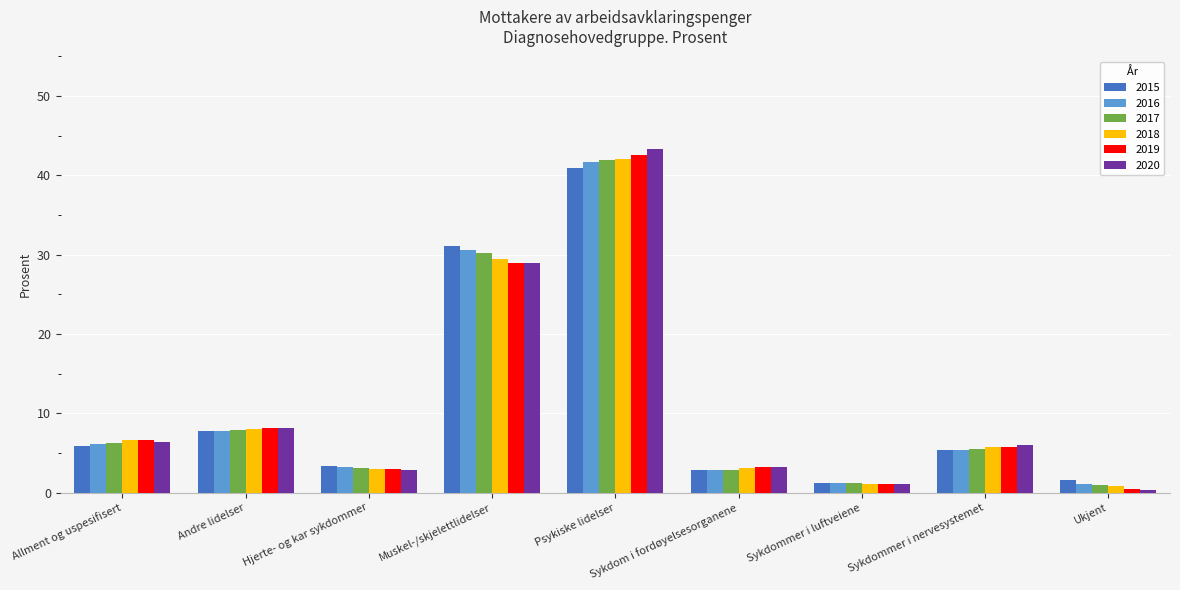

True or false: 2015 has a value of 1.2 at Sykdommer i luftveiene.

True